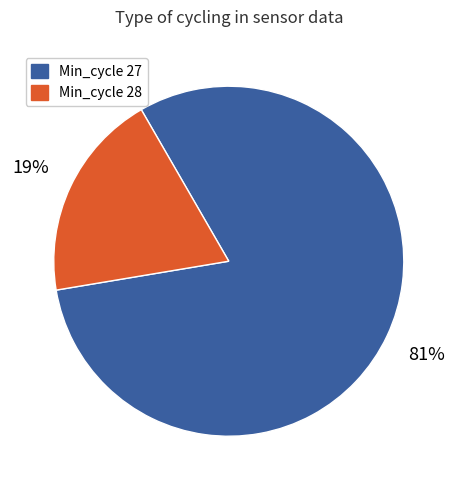

What is the largest slice in the pie chart?

Min_cycle 27